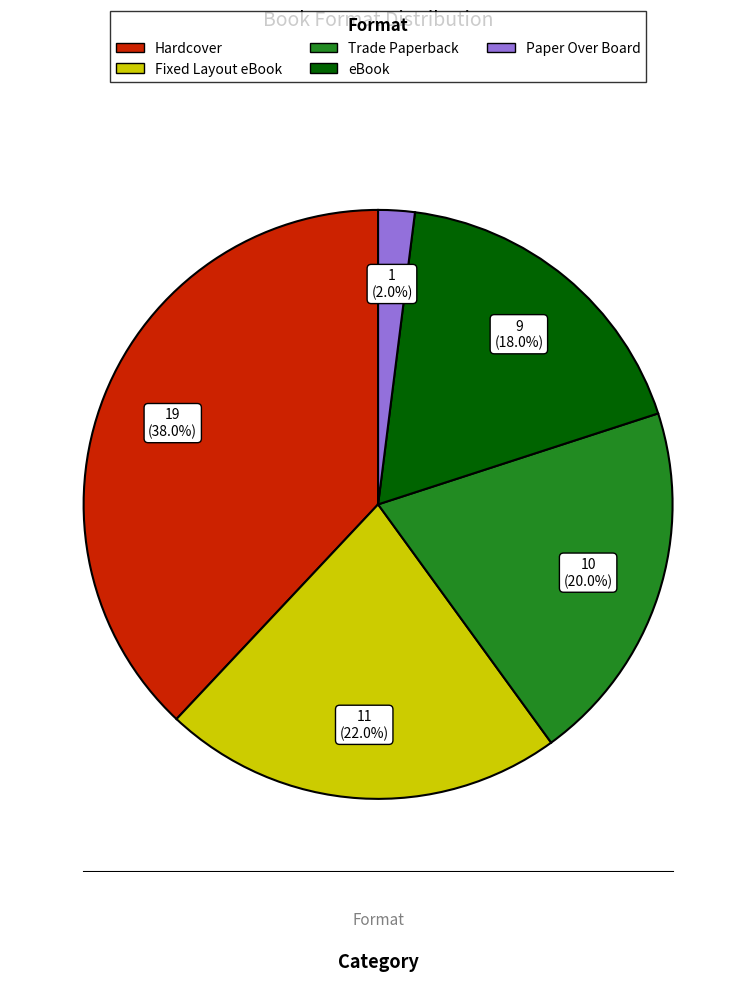

To the nearest percent, what portion does Paper Over Board represent?

2%